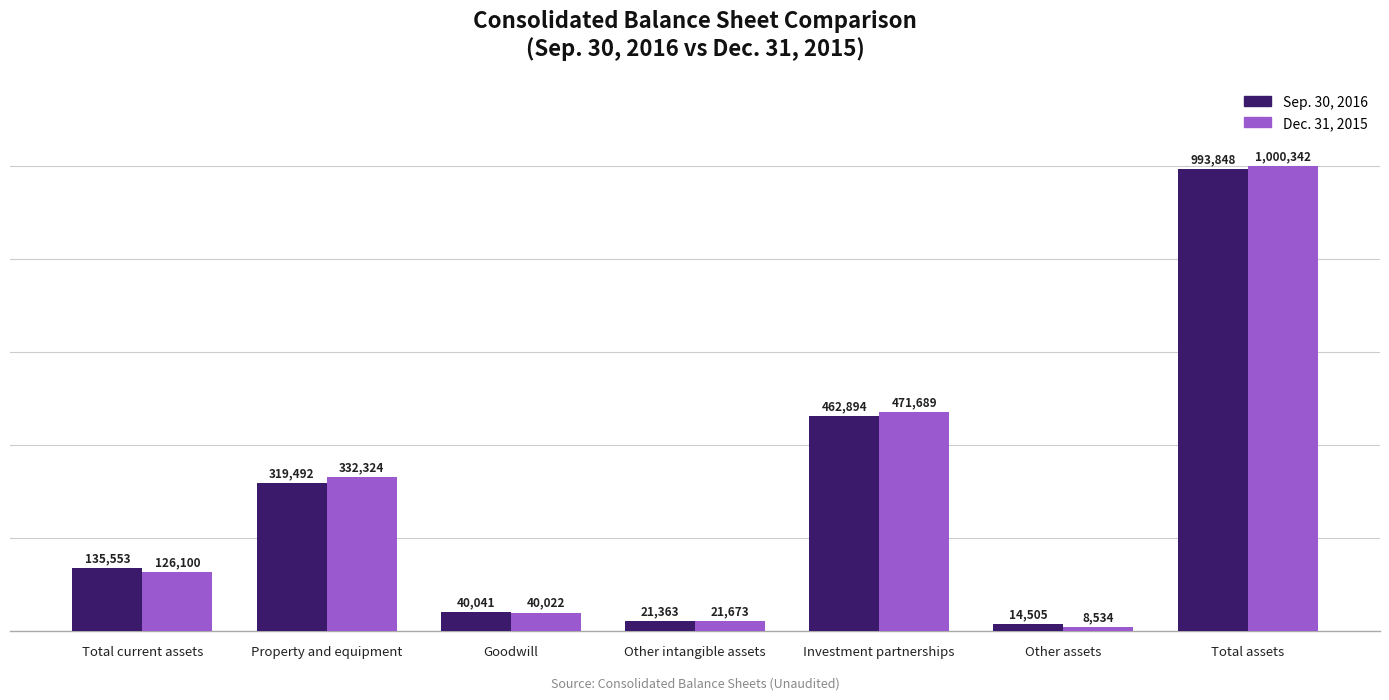

Where is Dec. 31, 2015 nearest to the value 504438?

Investment partnerships